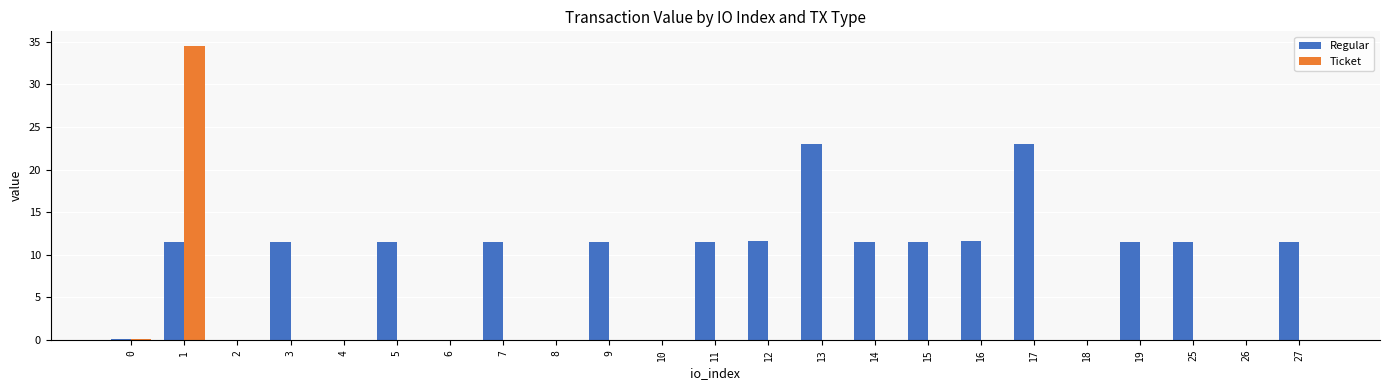

Which series has the largest range (max minus min)?

Ticket